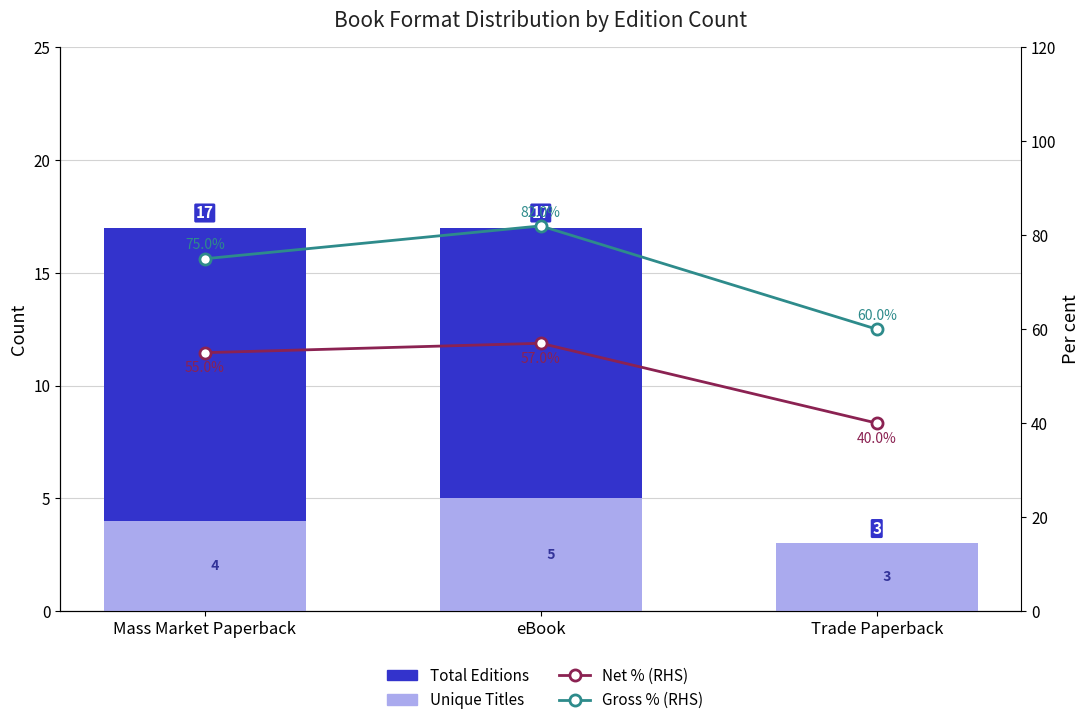

What is the label of the 3rd bar from the left?

Trade Paperback